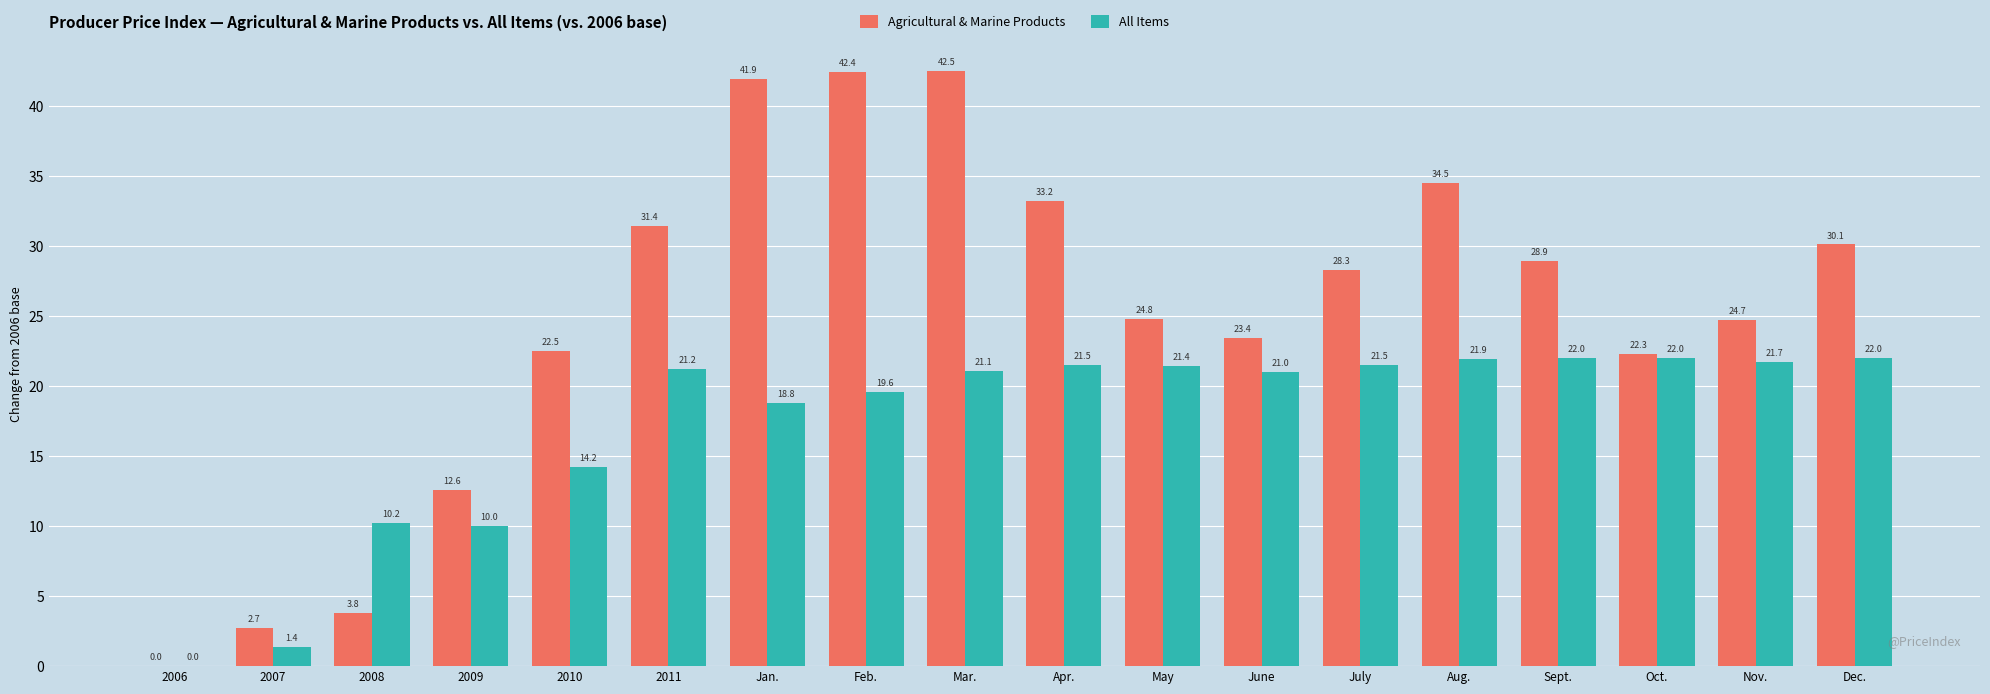

How many groups of bars are there?

18